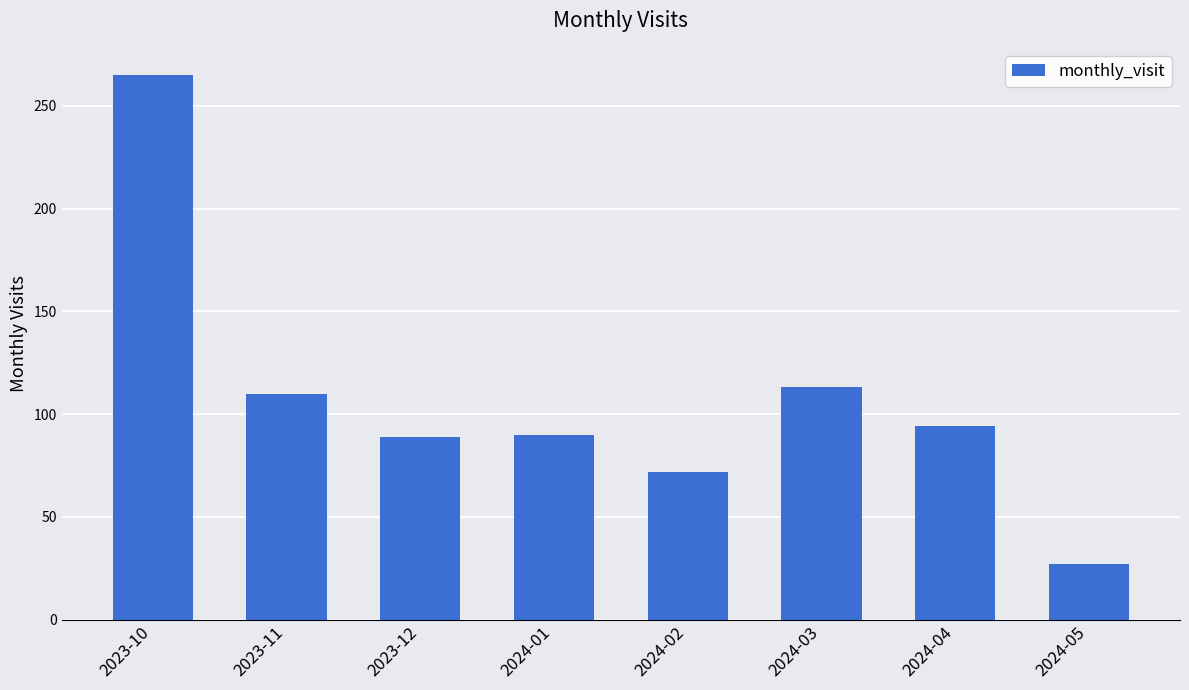

Approximately how many times larger is the value at 2024-01 compared to 2023-10?

0.3